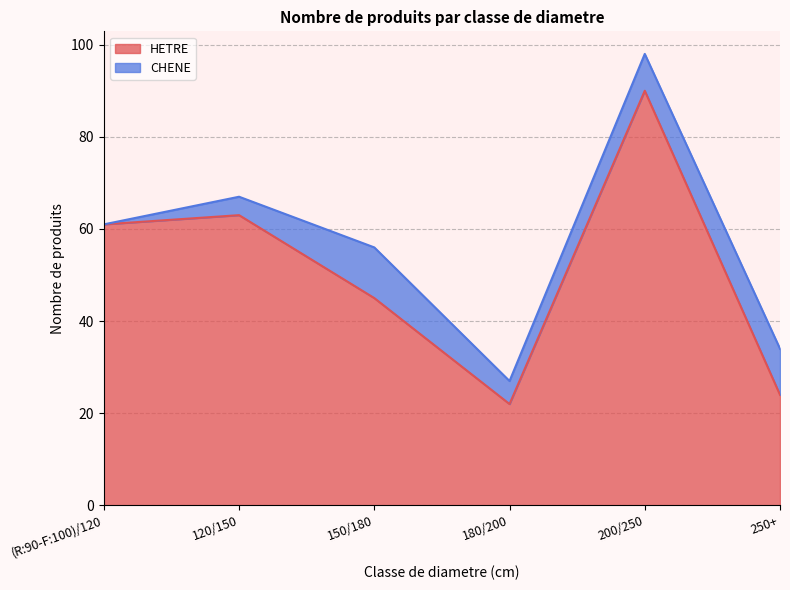

Rank the categories by value from lowest to highest.

180/200, 250+, 150/180, (R:90-F:100)/120, 120/150, 200/250